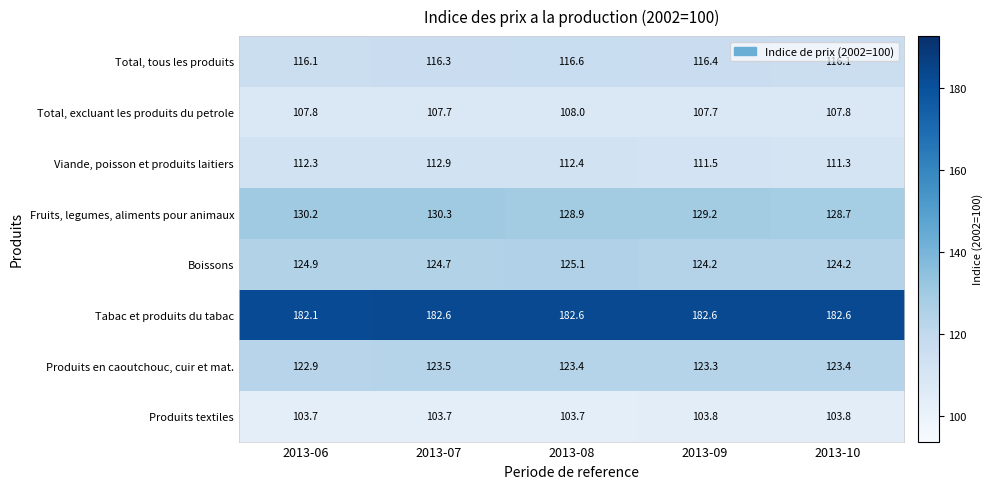

What value does the Fruits, legumes, aliments pour animaux series have at 2013-07?

130.3